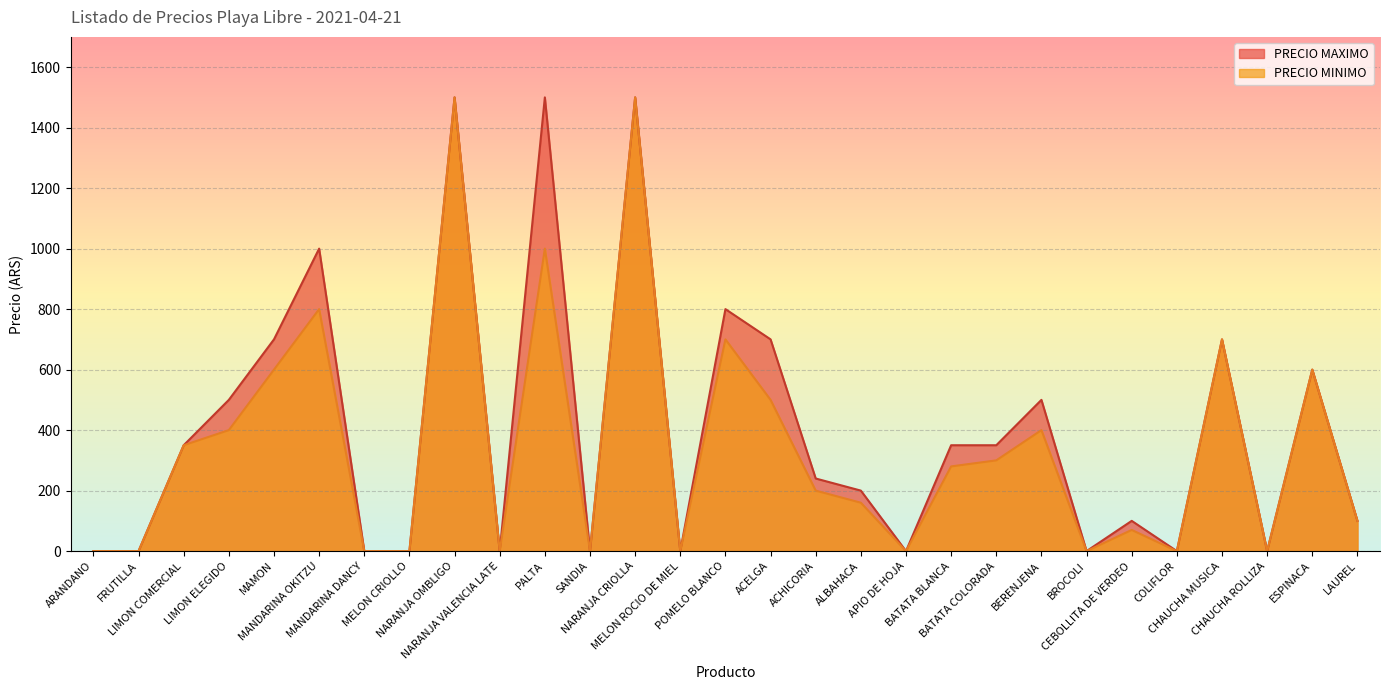

How many lines are shown in the chart?

2